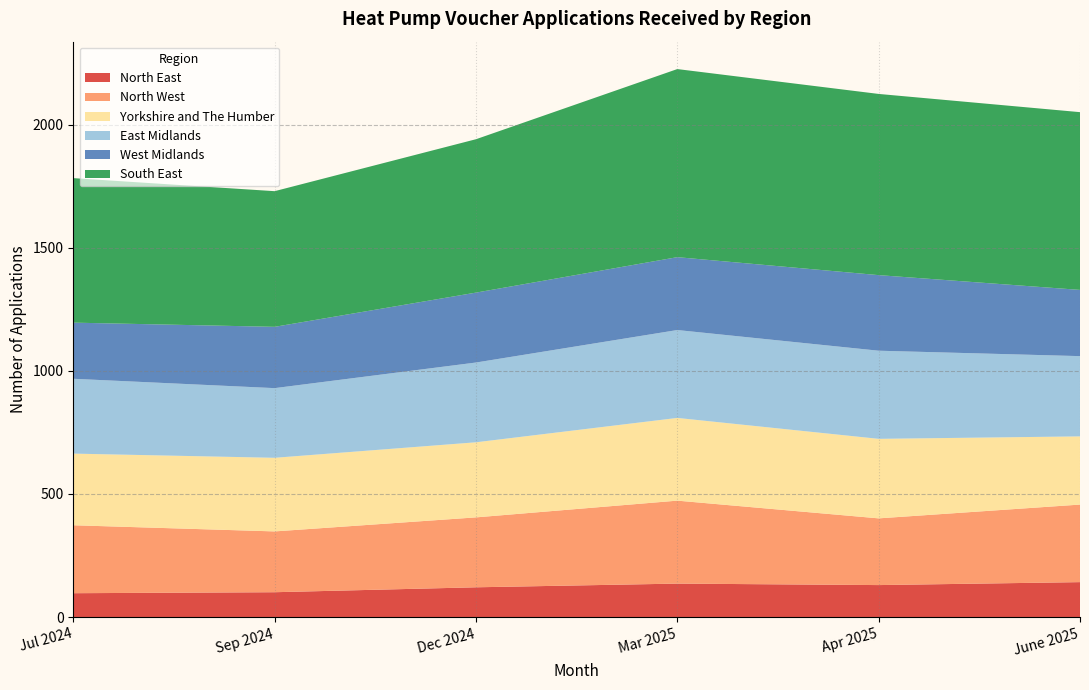

What is the total value across all series at Jul 2024?

1783